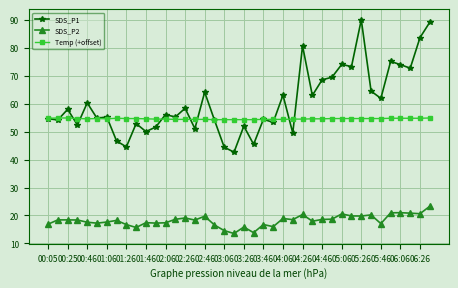

How many categories are shown in the chart?

40